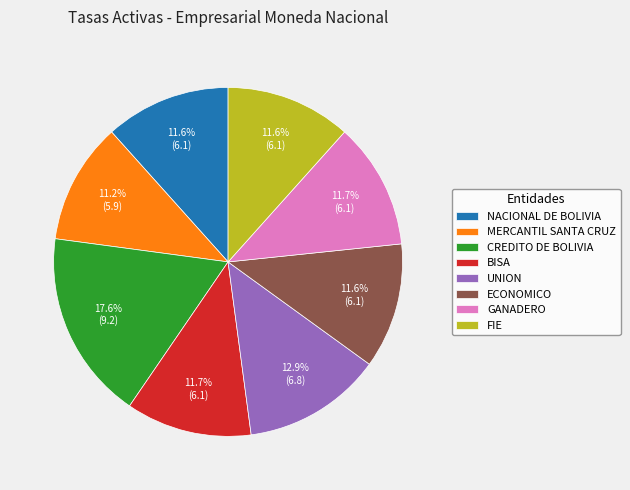

Does FIE account for over 50% of the chart?

No